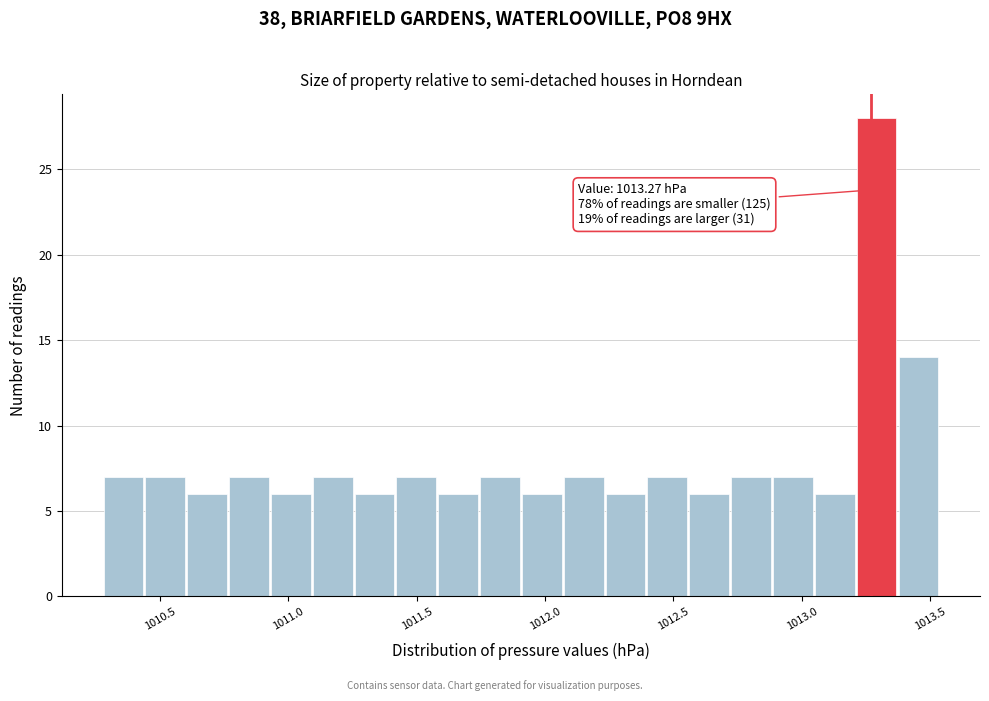

Around what value on the x-axis is the tallest bar? Give the approximate position of its centre, as read against the axis.

1013.30